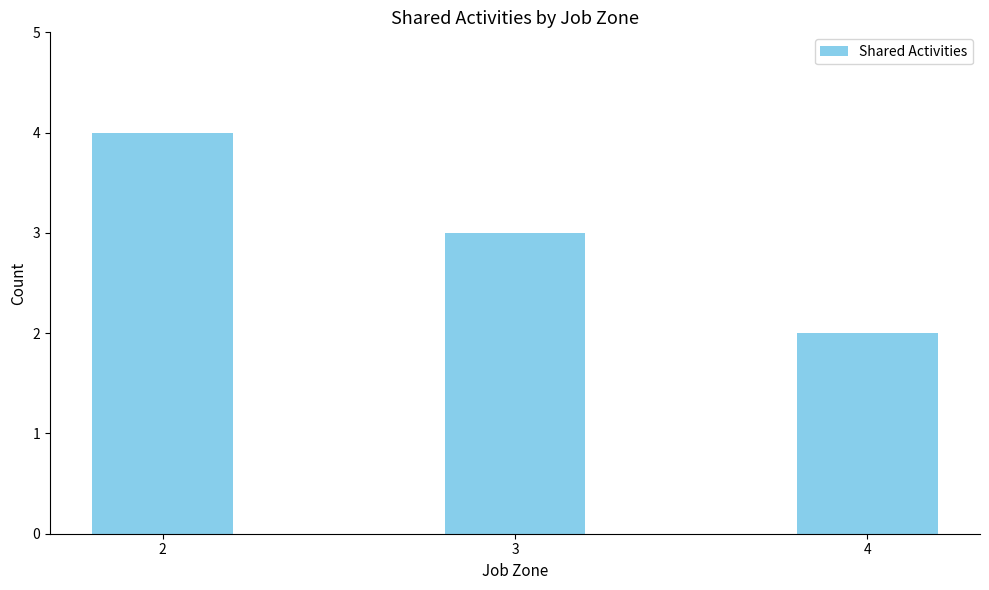

List the labels in order of value, smallest first.

4, 3, 2